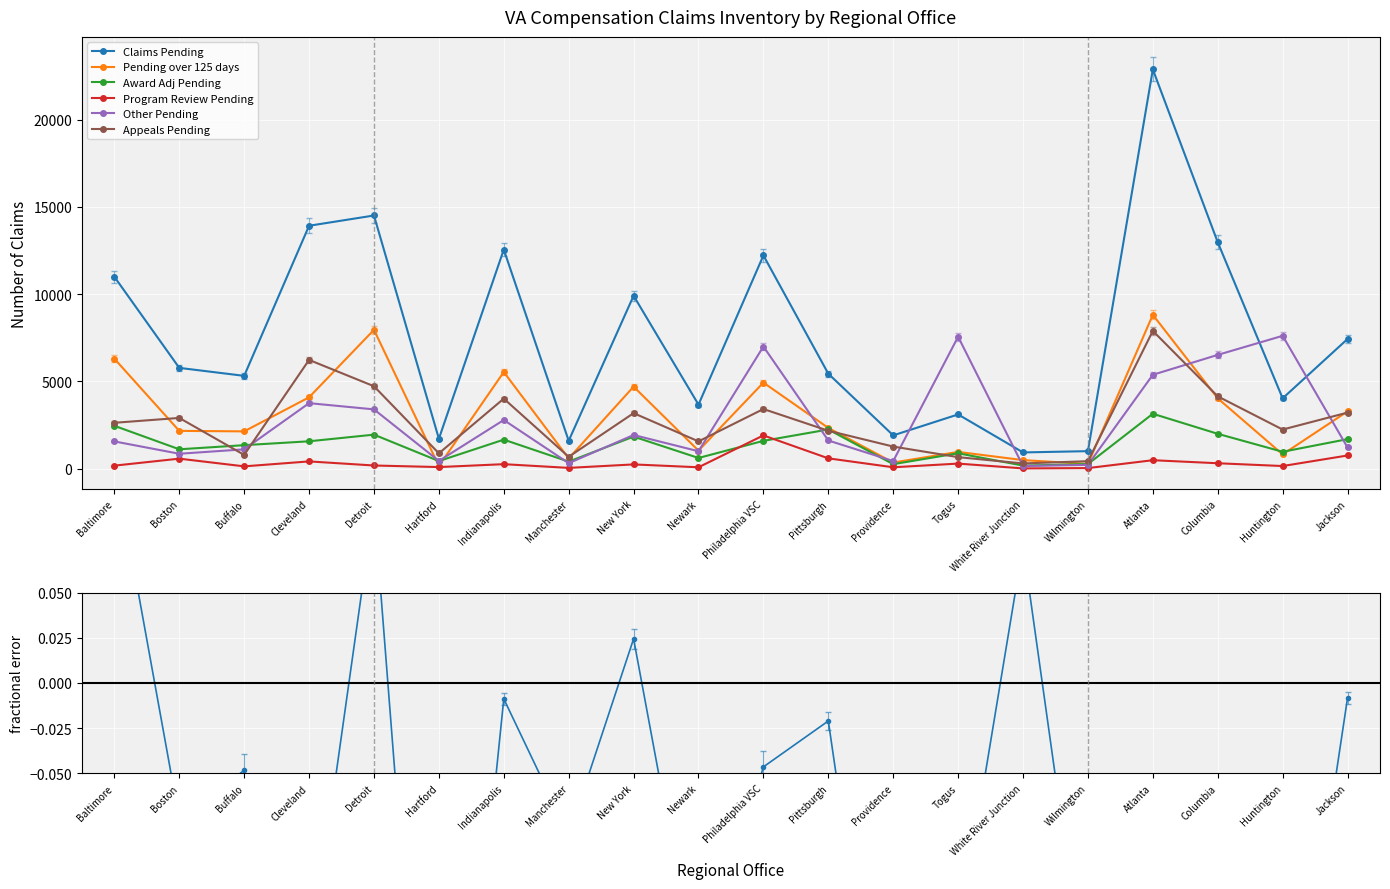

Which series changed the most between Detroit and Manchester?

Claims Pending